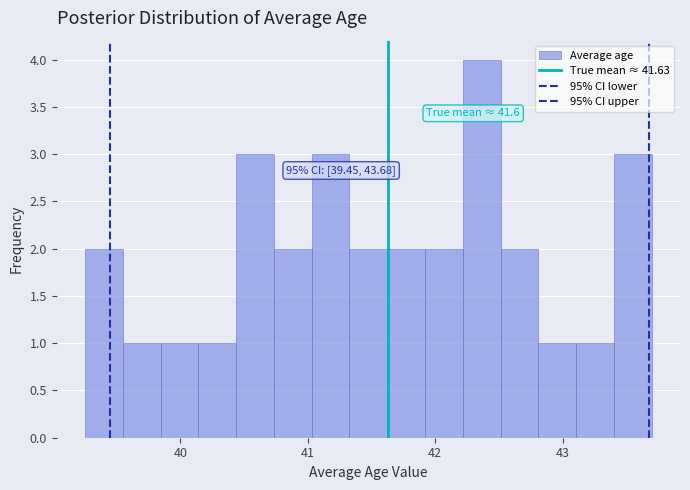

Around what value on the x-axis is the tallest bar? Give the approximate position of its centre, as read against the axis.

42.4